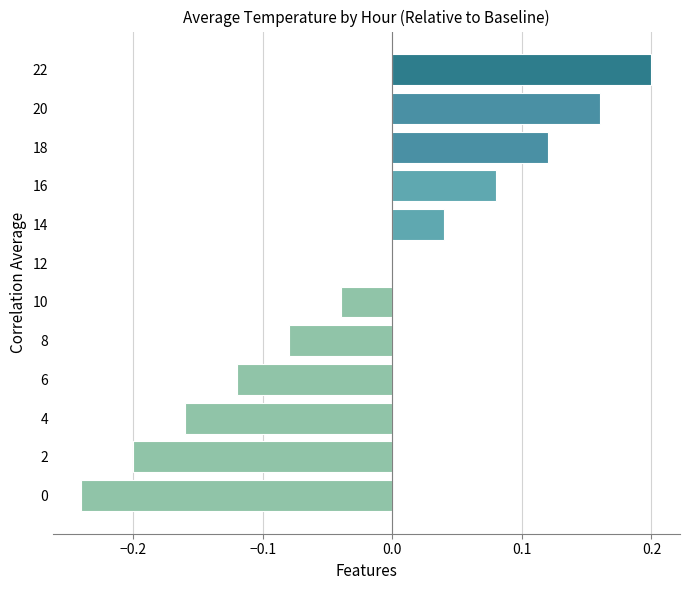

What is the change in value from 2 to 14?

+0.2